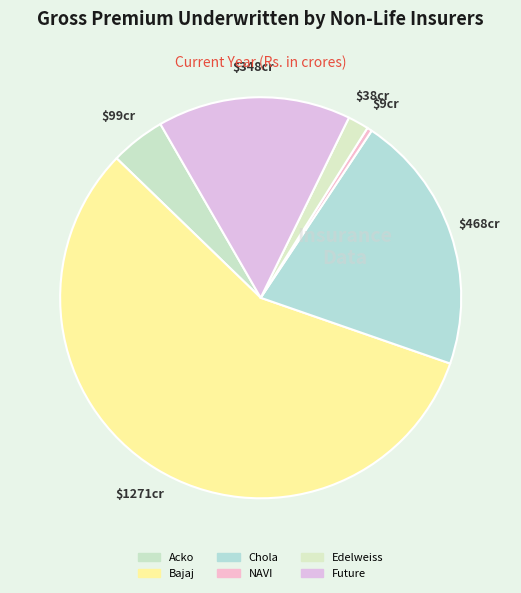

How many segments does this pie chart have?

6